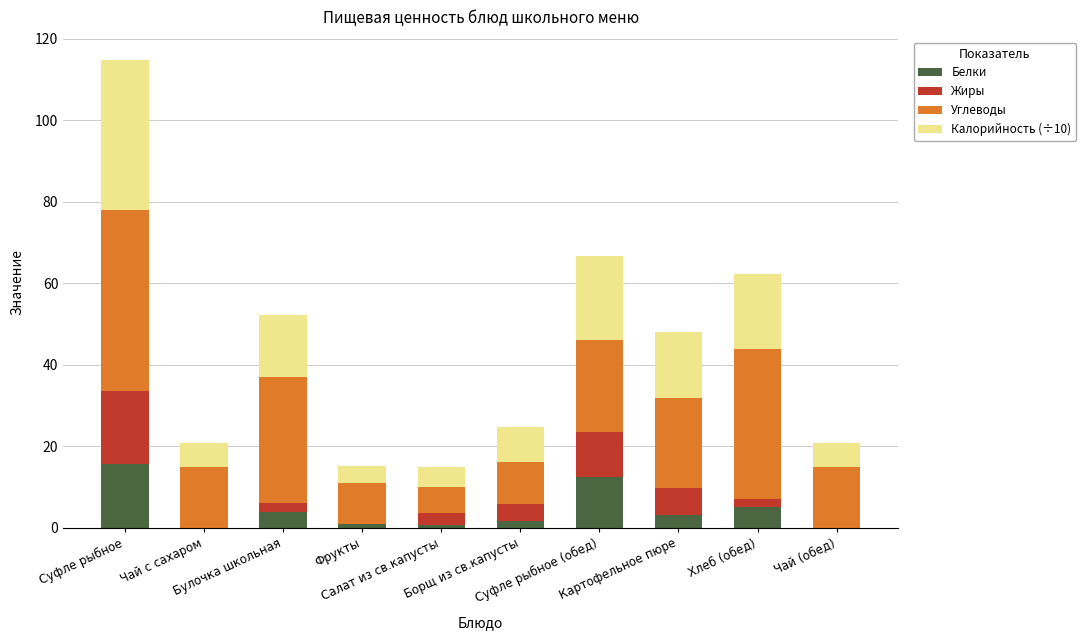

How many distinct data groups are displayed?

4